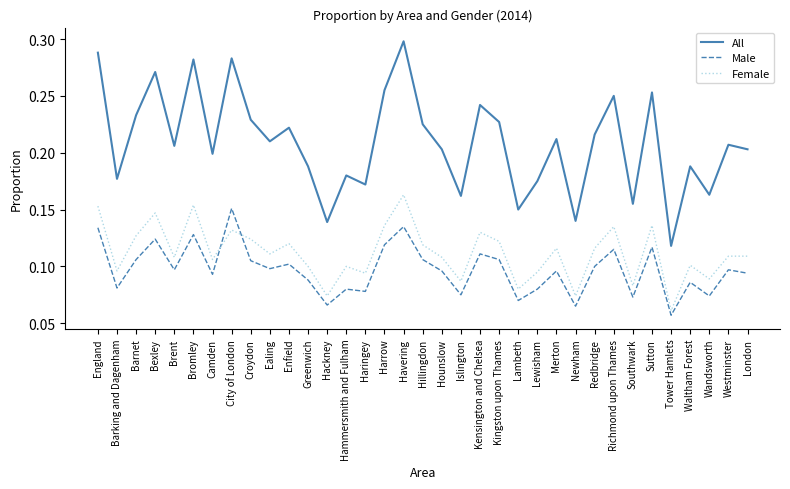

What is the sum of the All values at Bromley and Redbridge?

0.5